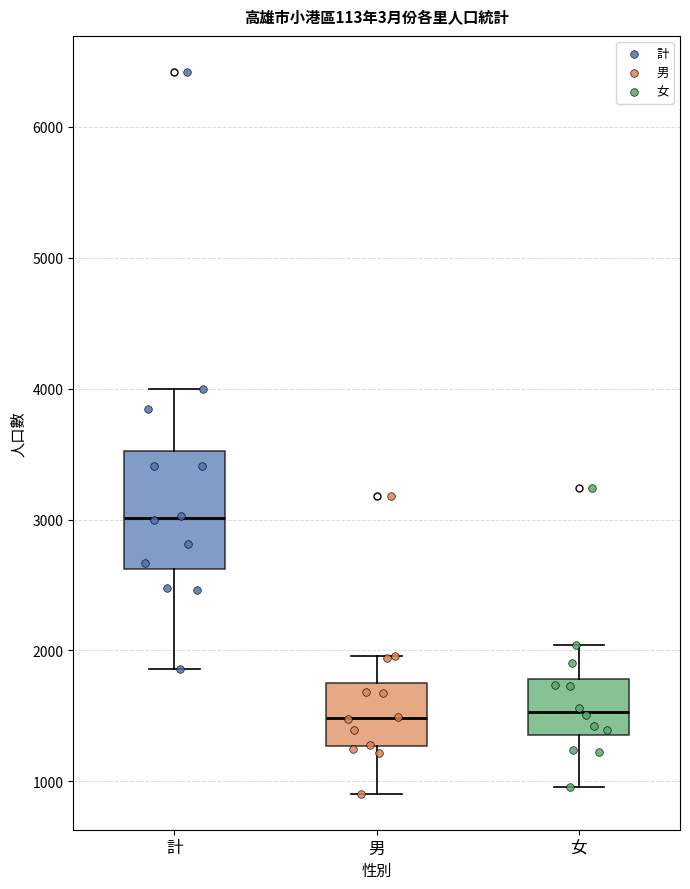

Comparing the boxes themselves (not the whiskers), which one is the tallest?

計